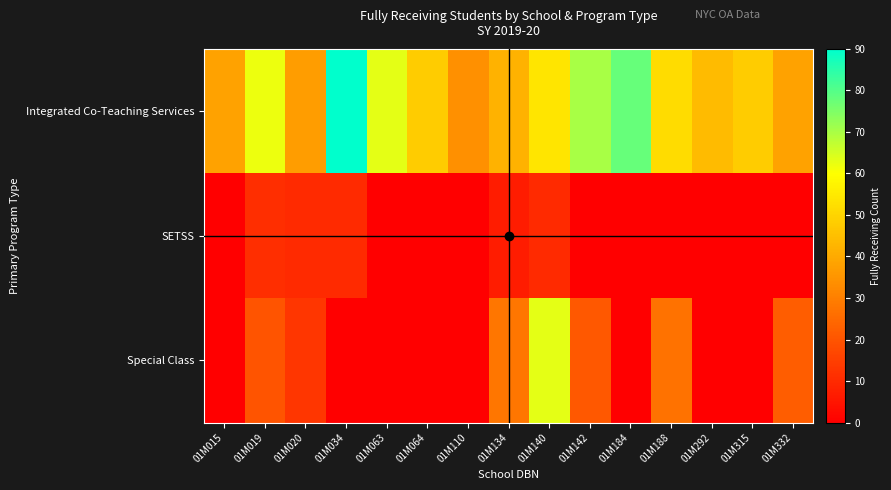

What is the spread (max minus min) of values at 01M140?

53